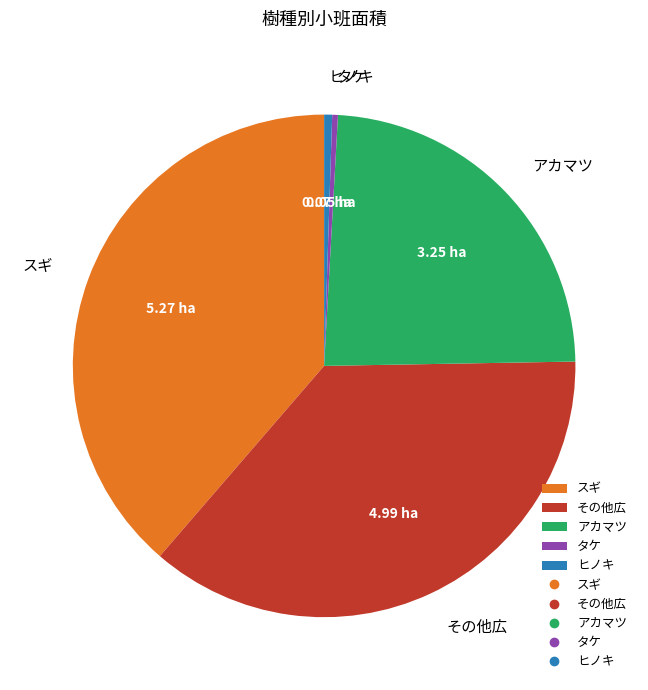

Between スギ and タケ, which is larger?

スギ